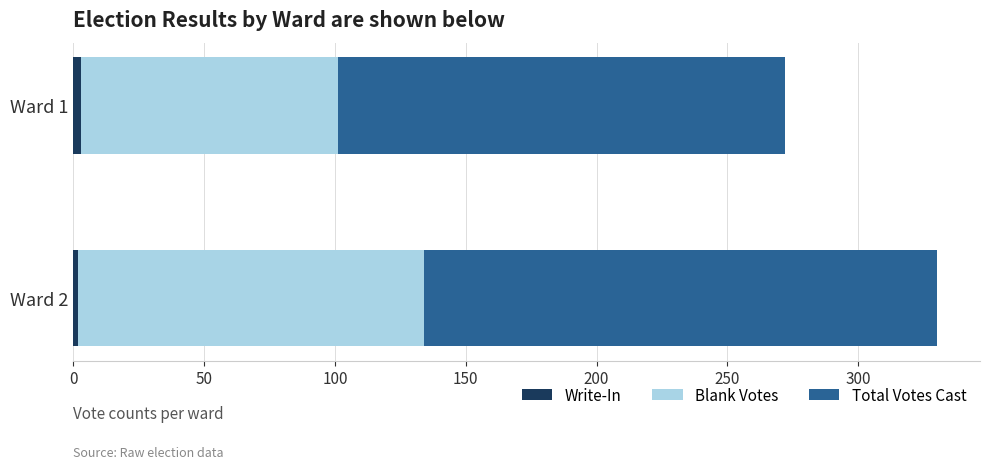

At which category is the sum across all series the highest?

Ward 2